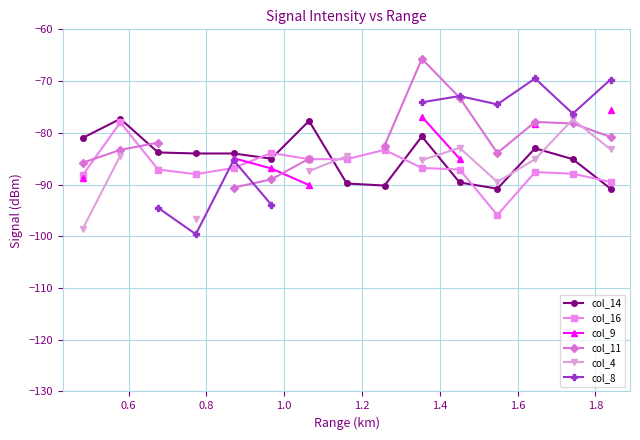

Is this an area chart (filled region under the line)?

No